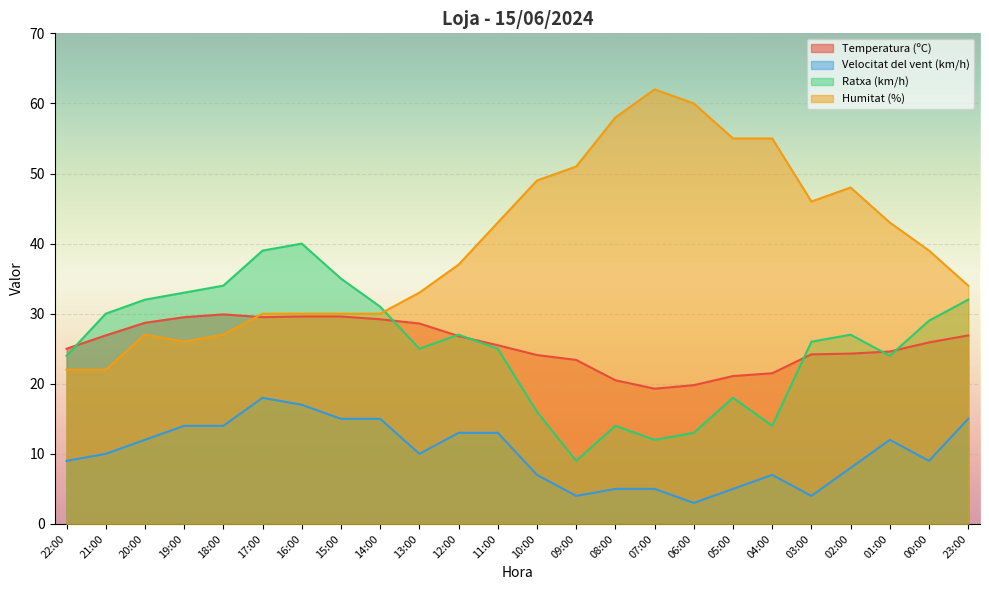

True or false: Ratxa (km/h) has a value of 24.3 at 17:00.

False